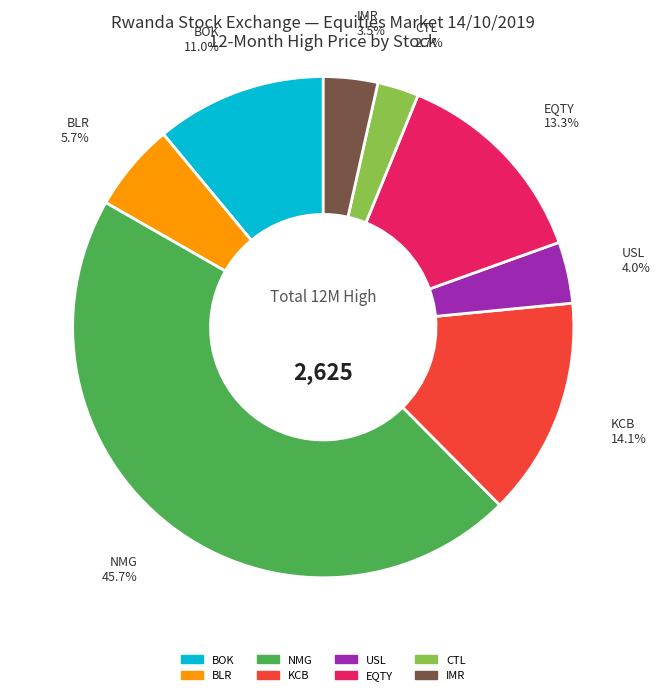

To the nearest percent, what is the combined percentage of BOK and EQTY?

24%